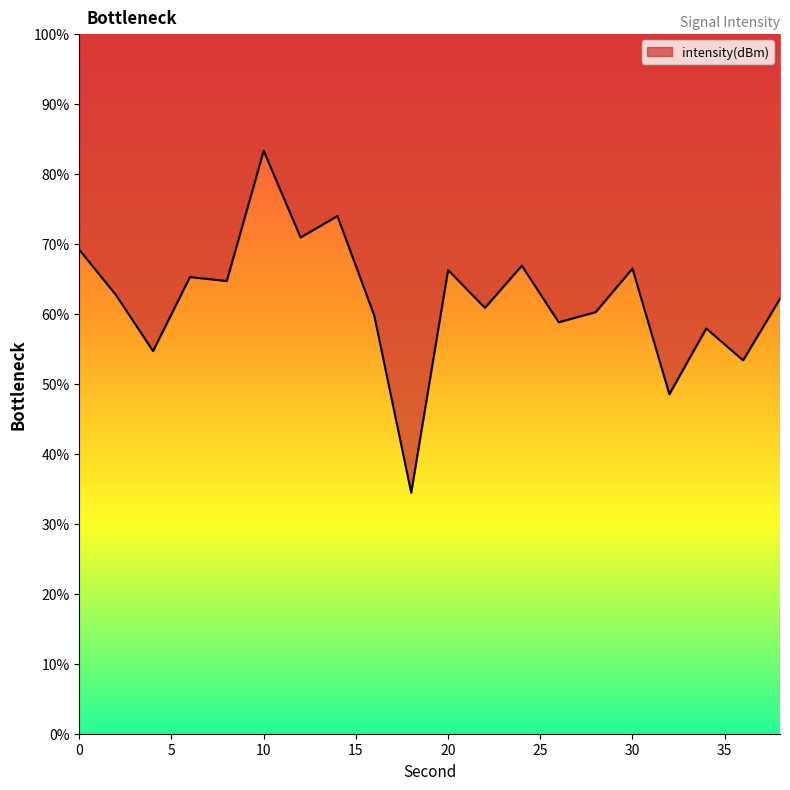

True or false: there are more than 2 points higher than both neighbors.

True